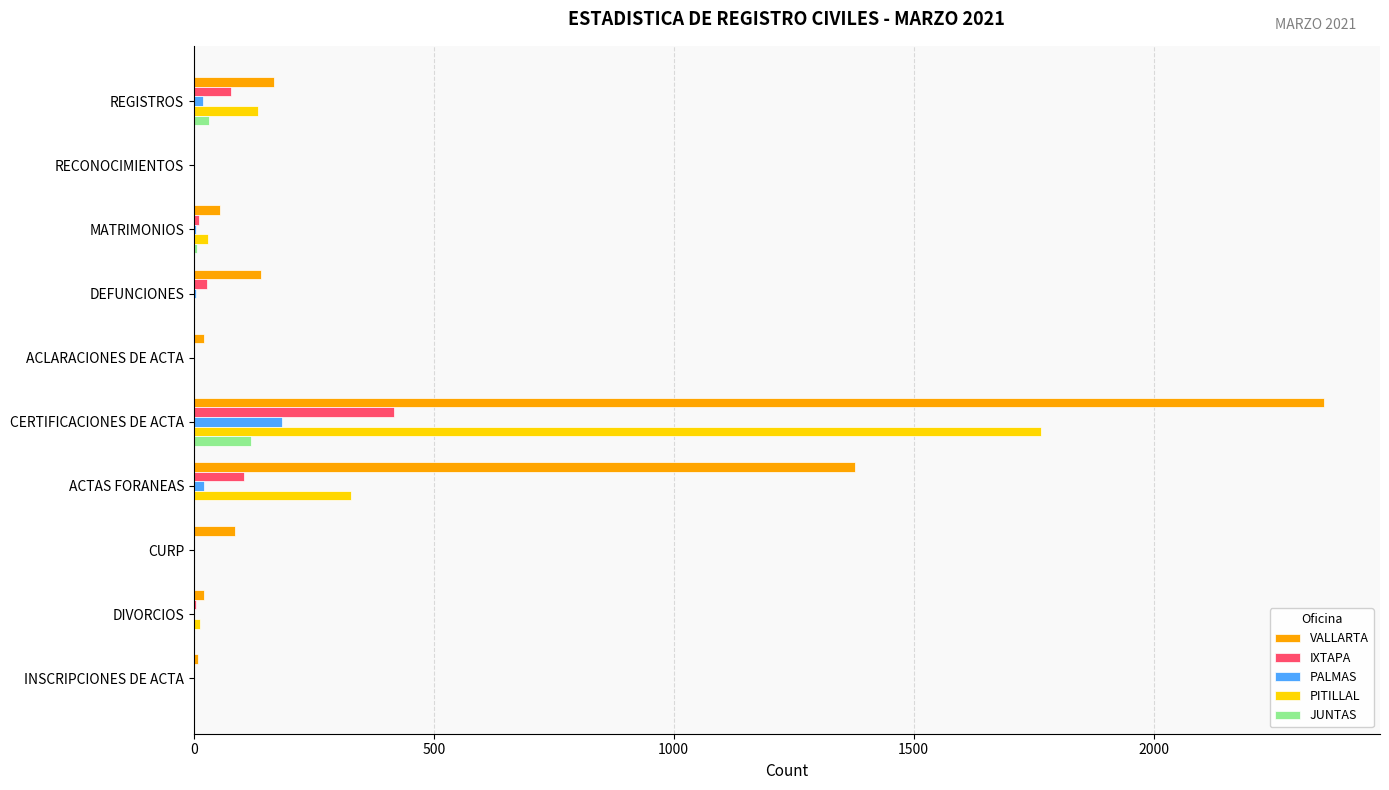

How many distinct data groups are displayed?

5